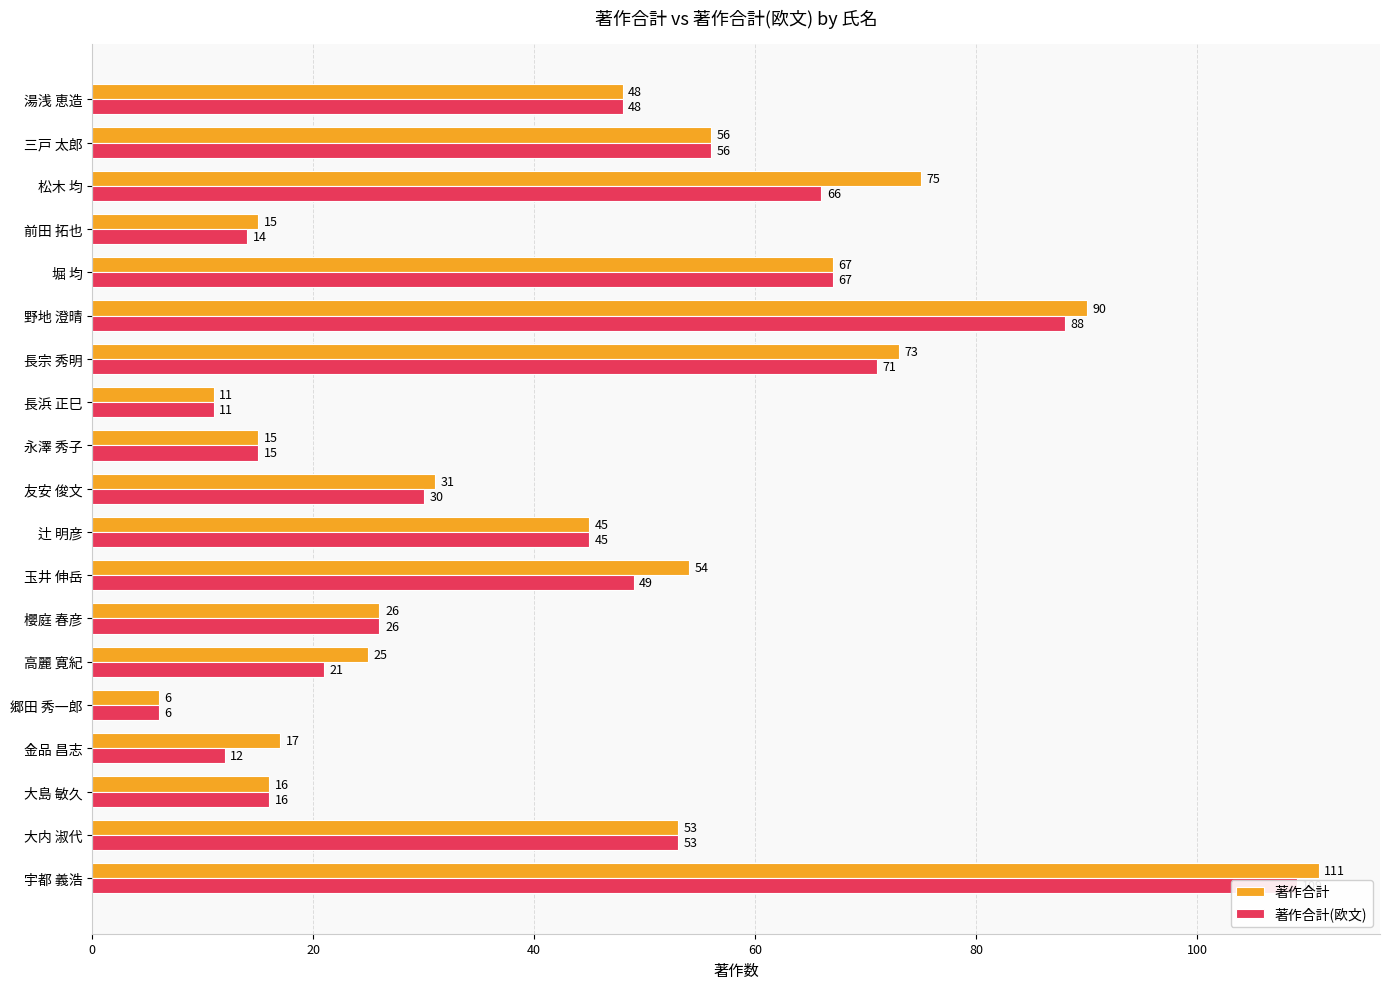

The value of 著作合計 at 堀 均 is 28. True or false?

False